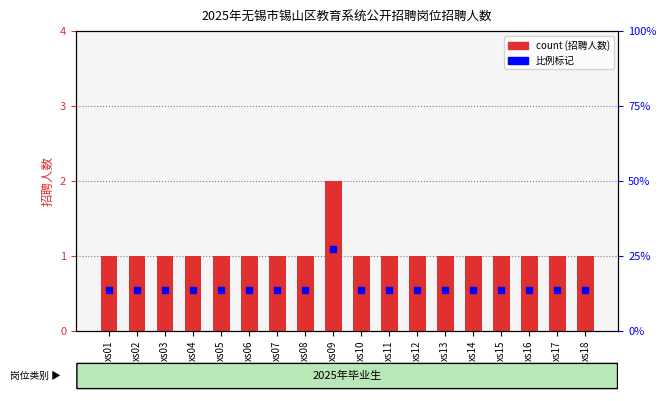

Rank the categories by value from highest to lowest.

xs09, xs01, xs02, xs03, xs04, xs05, xs06, xs07, xs08, xs10, xs11, xs12, xs13, xs14, xs15, xs16, xs17, xs18